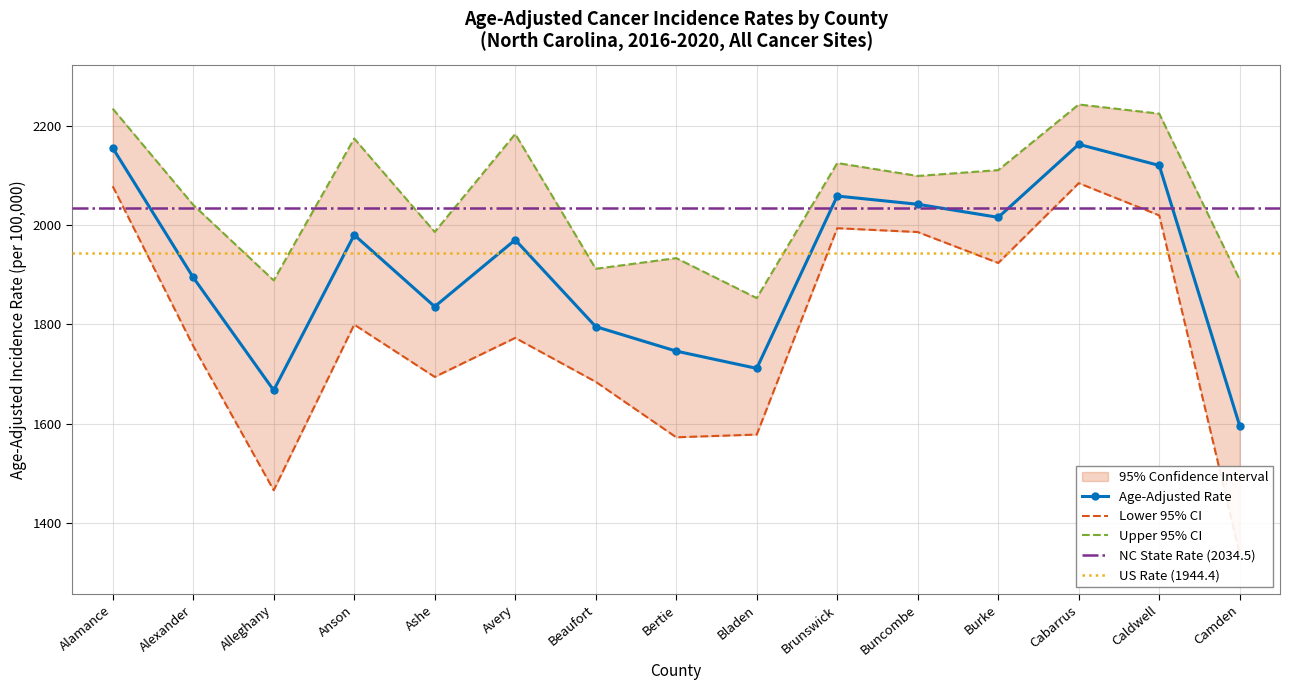

Which category has the highest value across all series?

Cabarrus